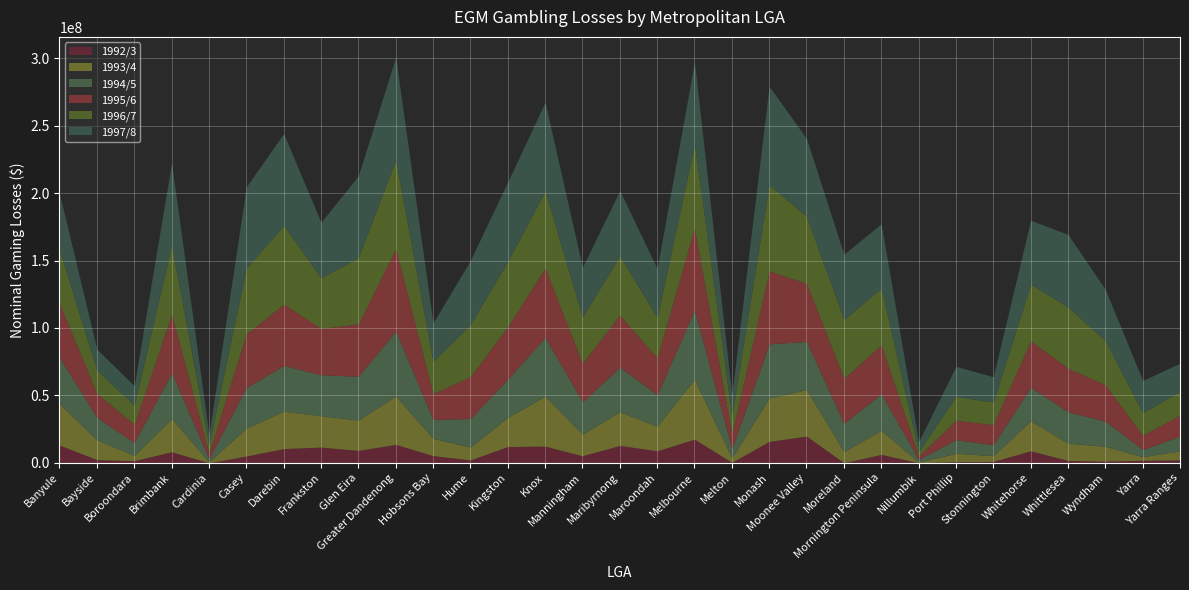

How many distinct data groups are displayed?

6